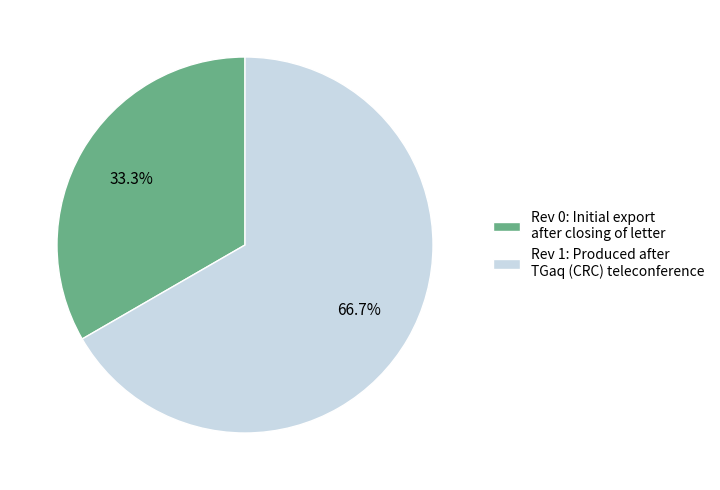

Is there any slice that represents more than half of the pie?

Yes